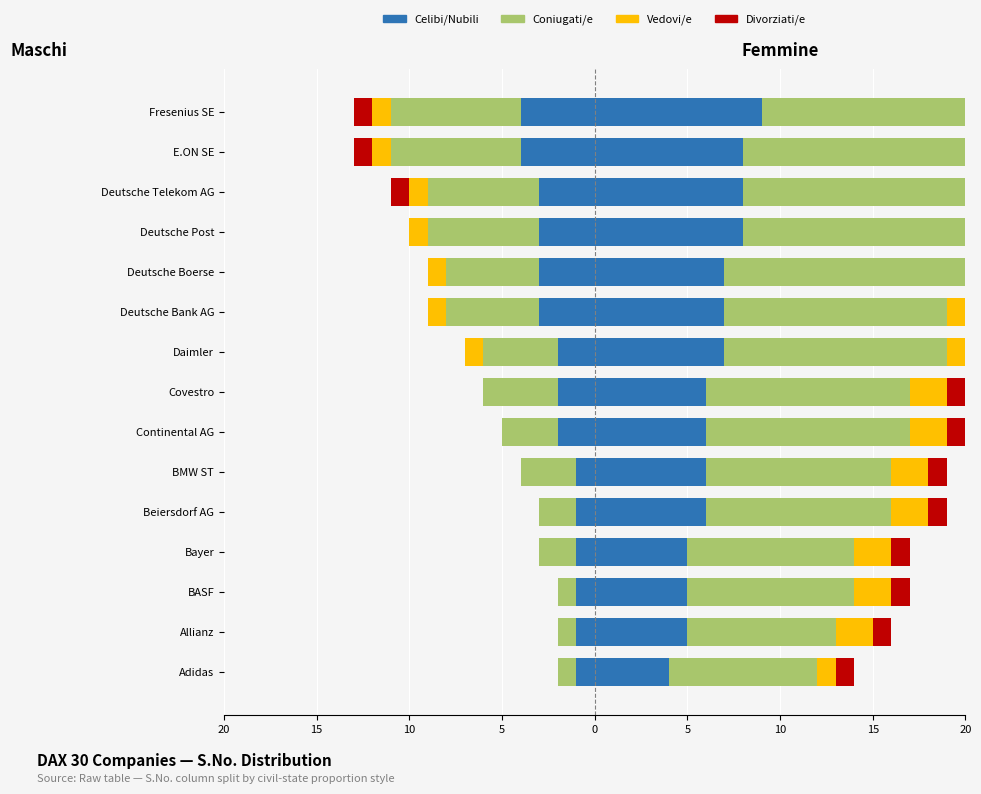

How many Coniugati/e values are between -6 and -2?

10